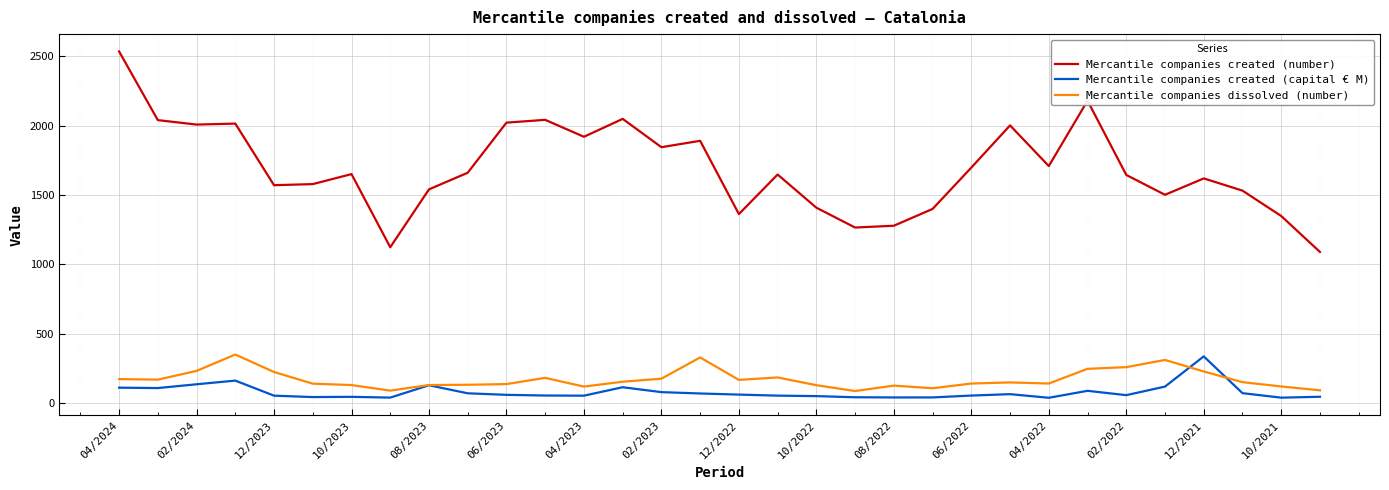

What is the lowest value of the Mercantile companies dissolved (number) series?

88.0